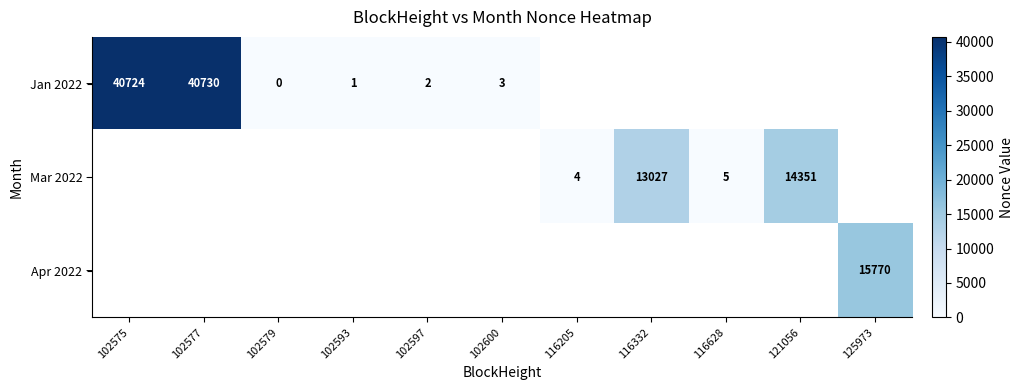

Is it true that Mar 2022 equals 13027 at 116332?

True